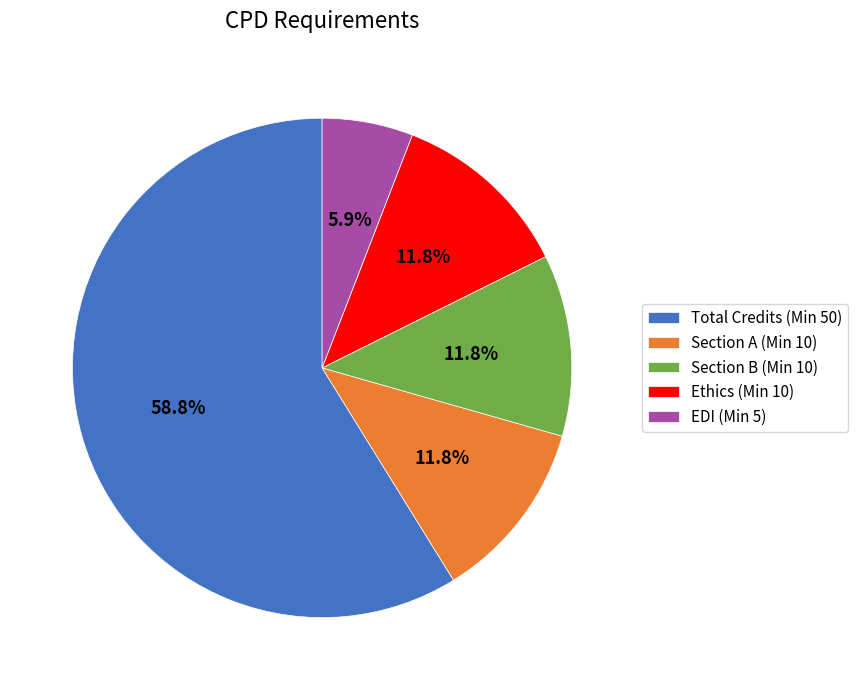

To the nearest percent, what percentage of the pie is Section B (Min 10)?

12%